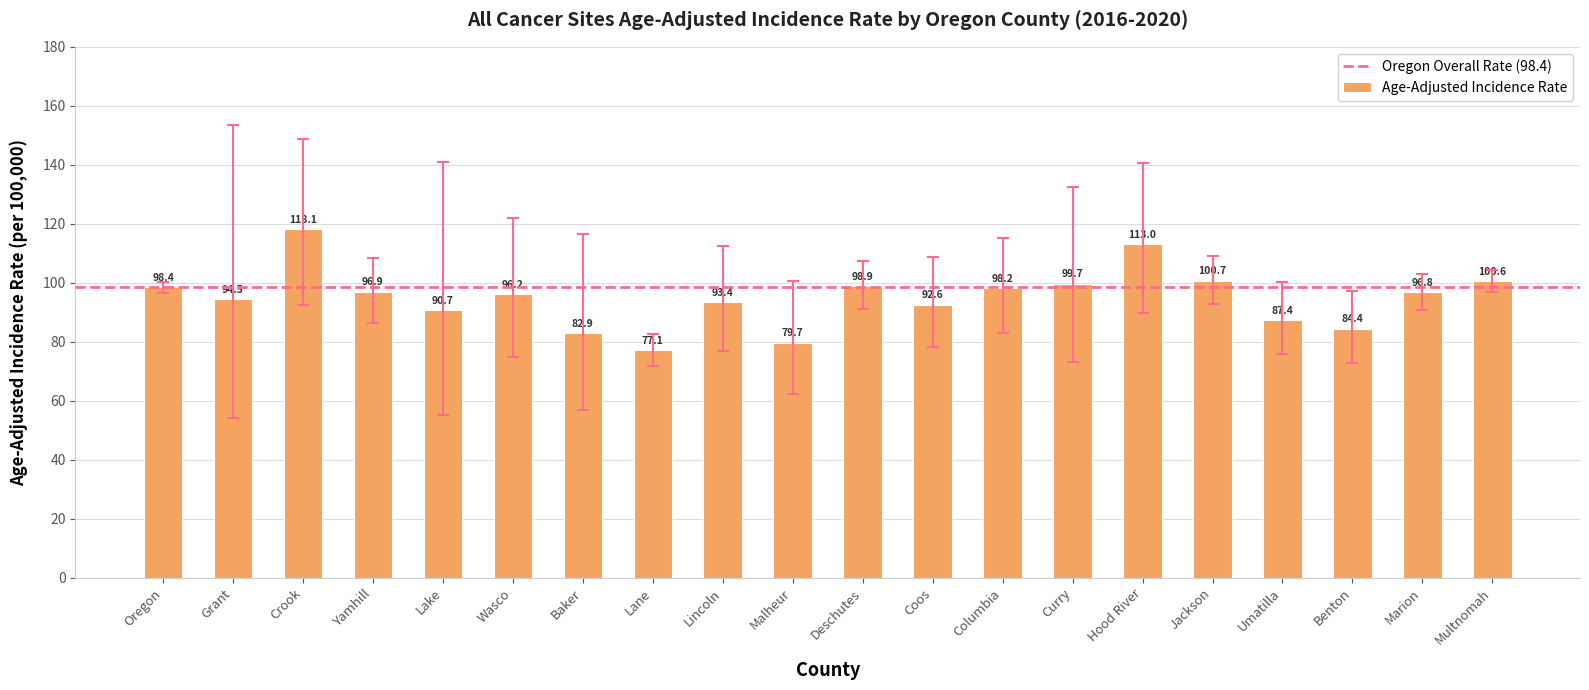

What is the label of the 11th bar from the left?

Deschutes